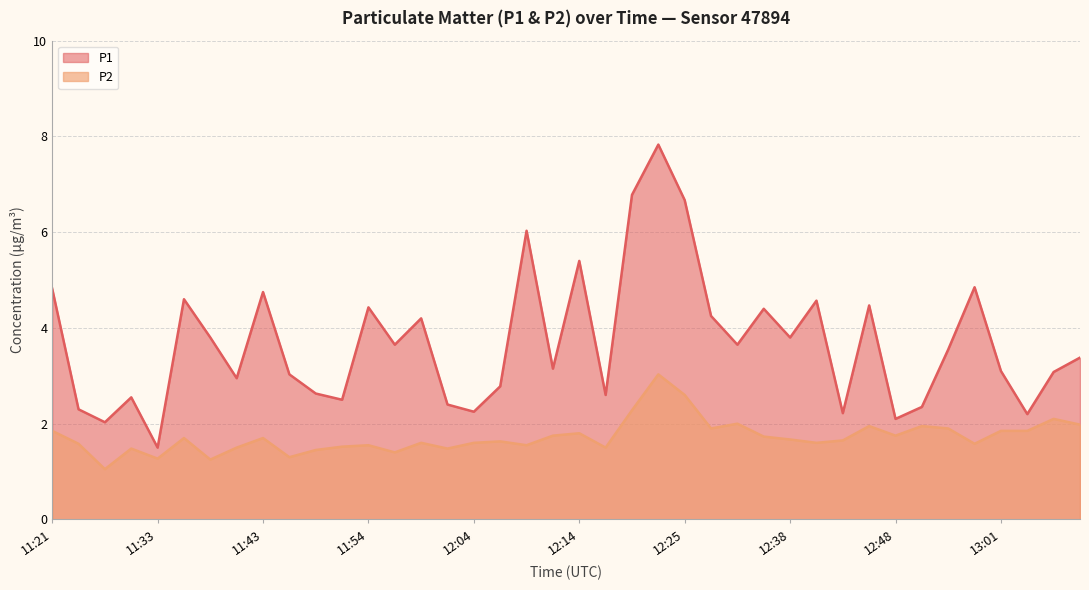

What is the approximate value of P2 at 12:17?

1.5